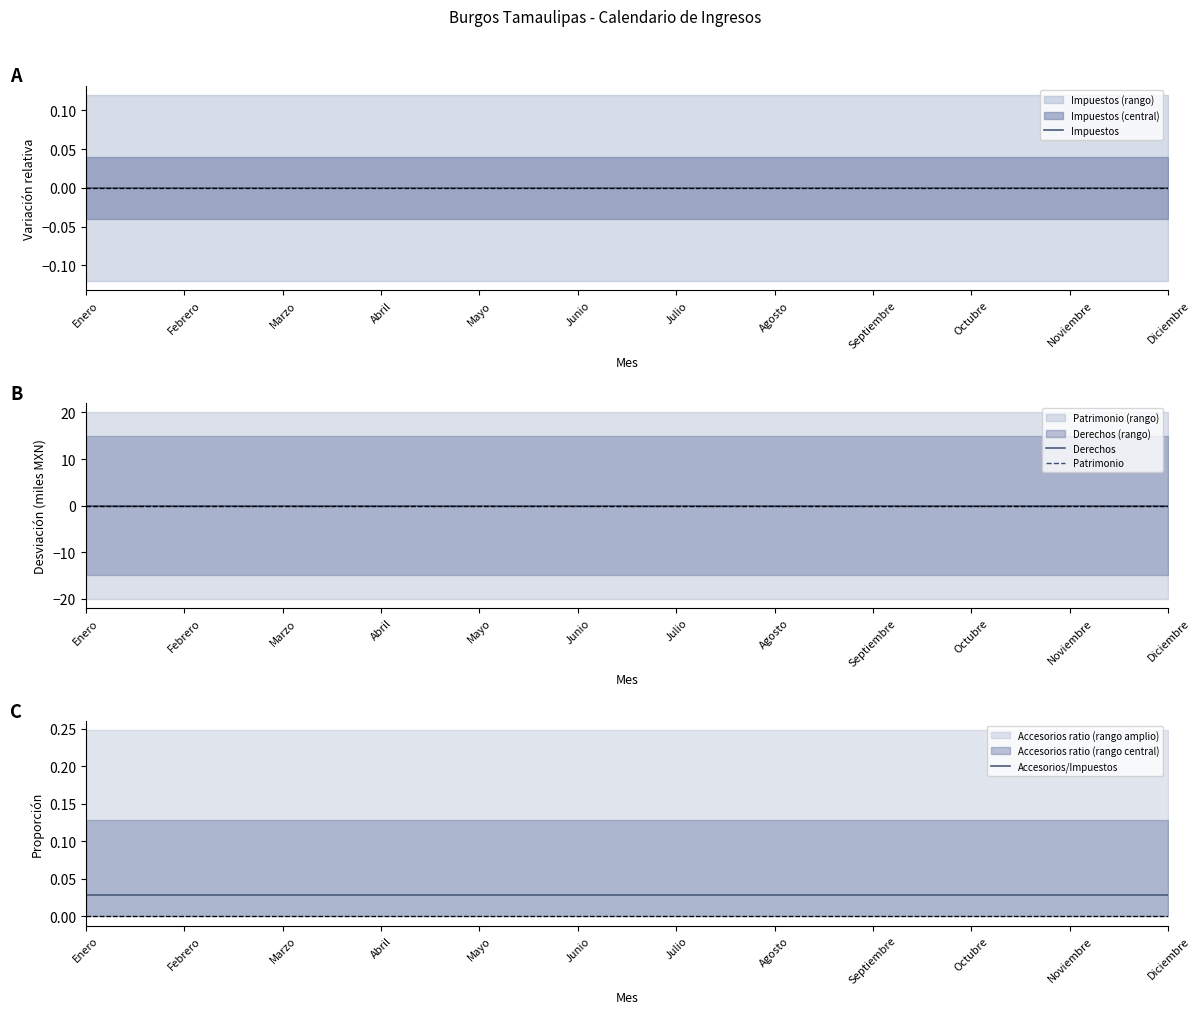

What position from the right is Noviembre?

2